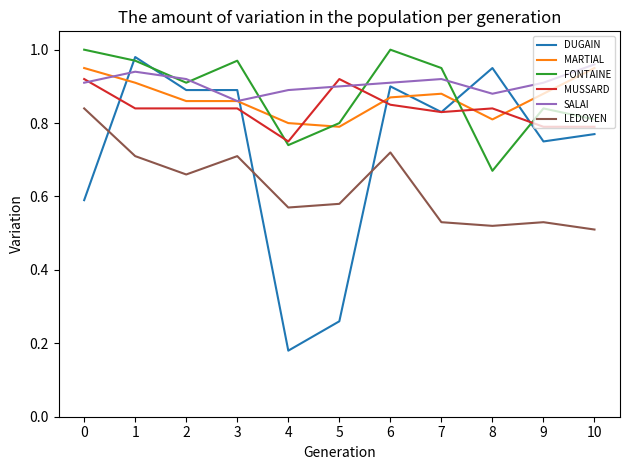

Which series has the widest spread of values?

DUGAIN